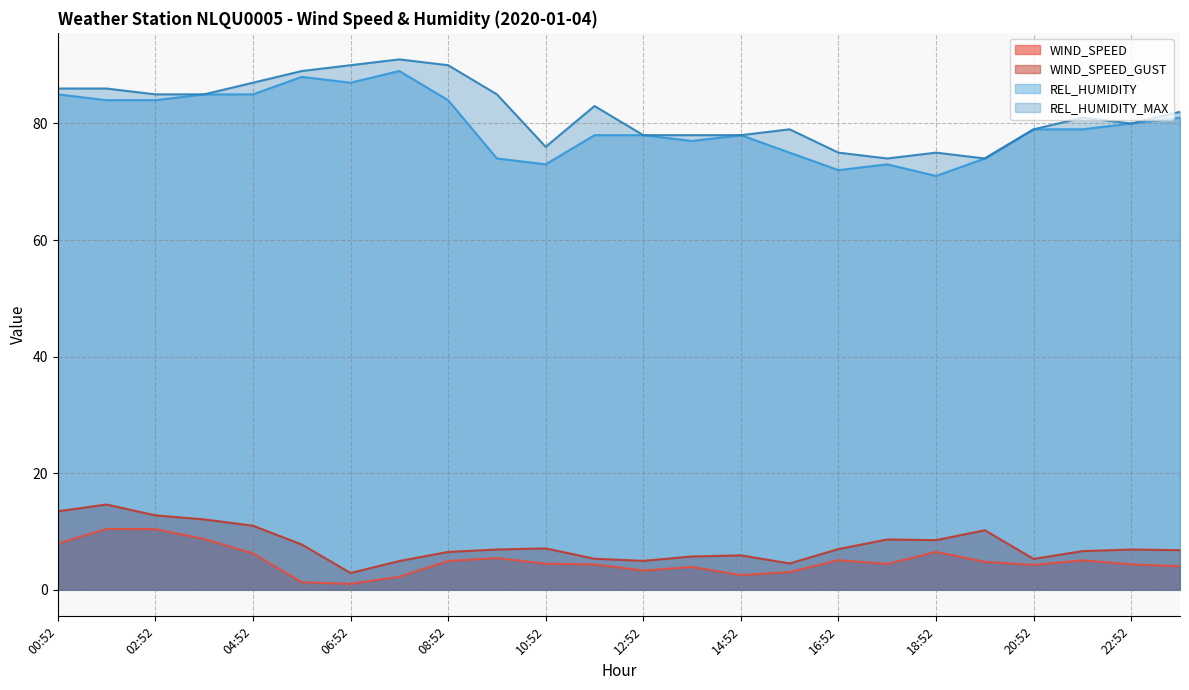

At which category does the chart reach its minimum across all series?

06:52